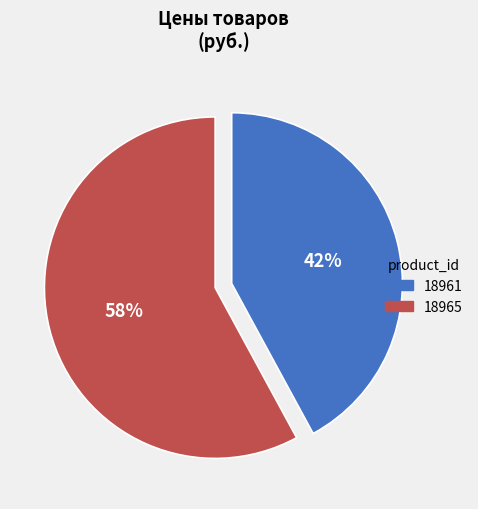

What percentage is the 18965 slice, to the nearest percent?

58%